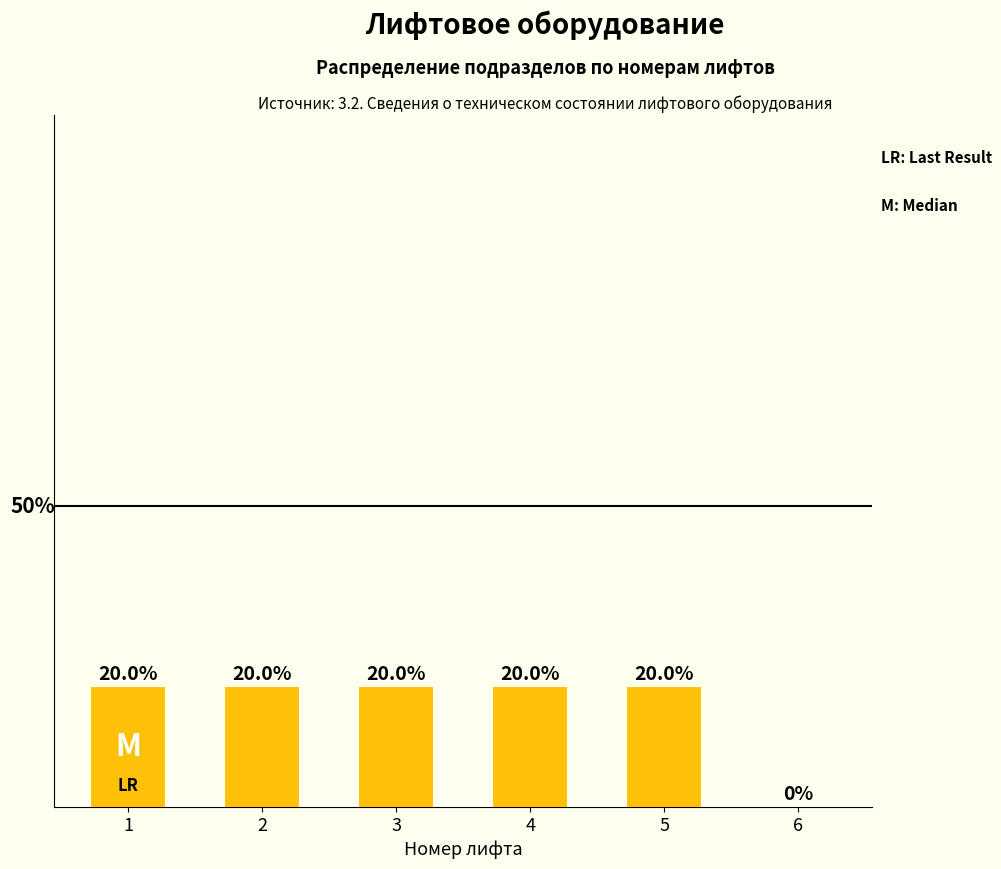

Are the bars horizontal?

No